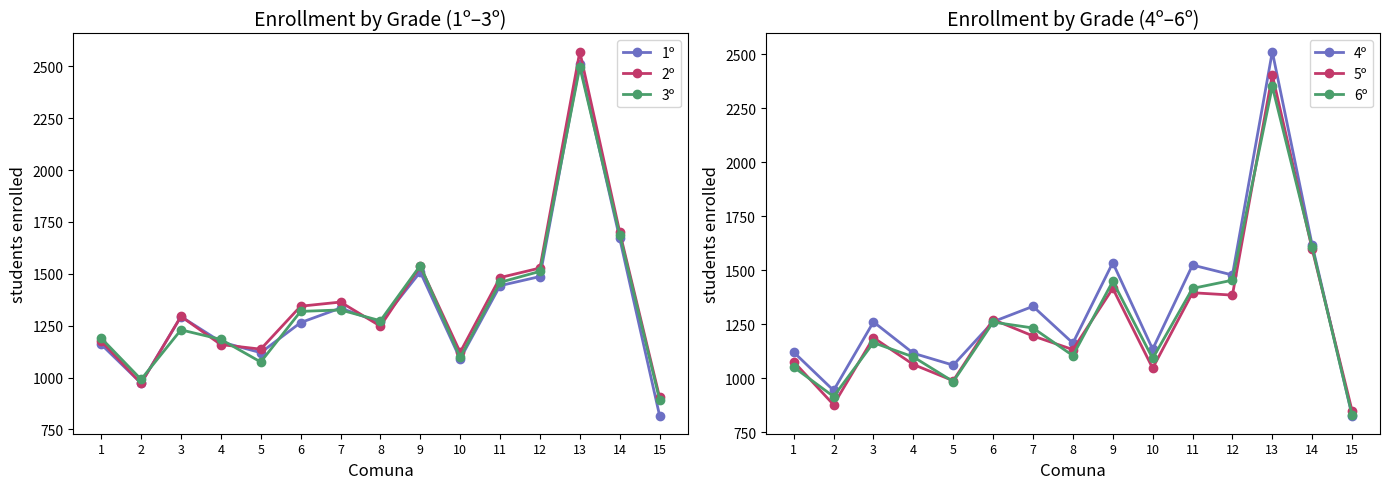

Between 3 and 11, which series saw the biggest shift?

4º